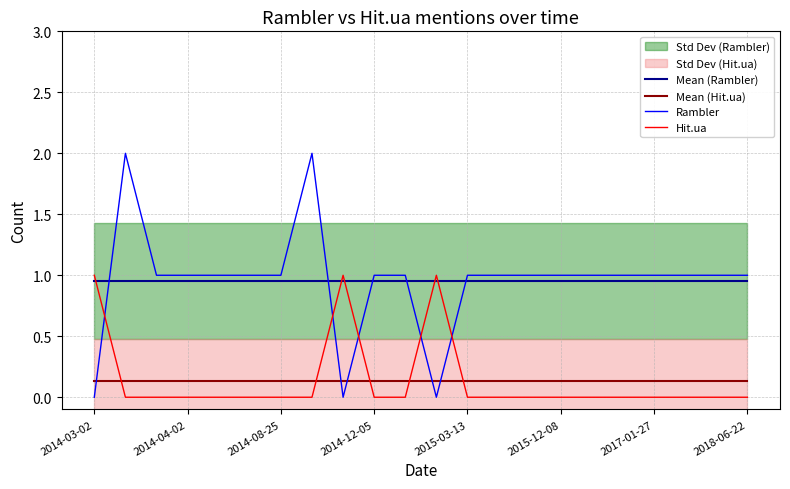

How many times do Mean (Hit.ua) and Rambler cross each other?

5